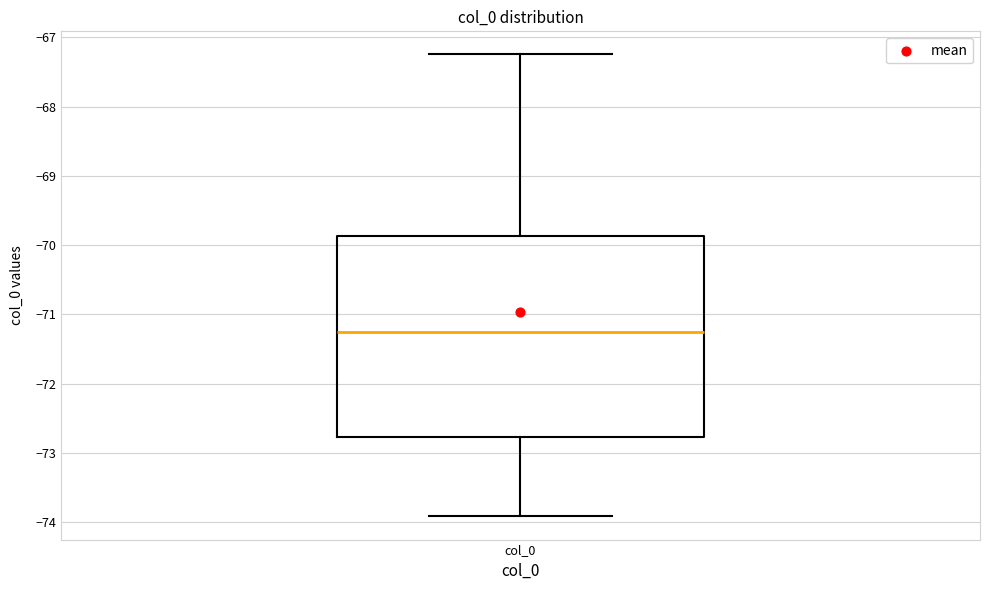

Read this box plot against the y-axis: the position of the median line, the range covered by the box, and the ends of both whiskers. The values are not printed on the chart, so give them approximately, as read against the axis.

median -71.3, box -72.8 to -69.9, whiskers -73.9 to -67.2